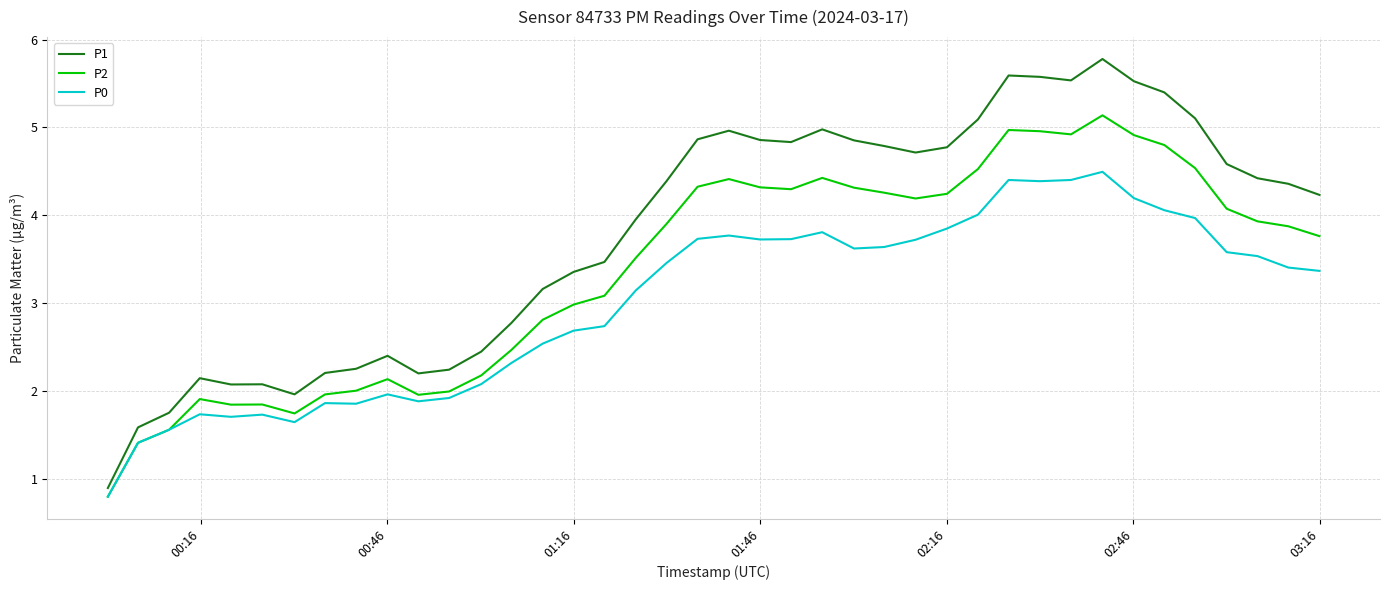

What is the maximum value shown in the chart?

5.8